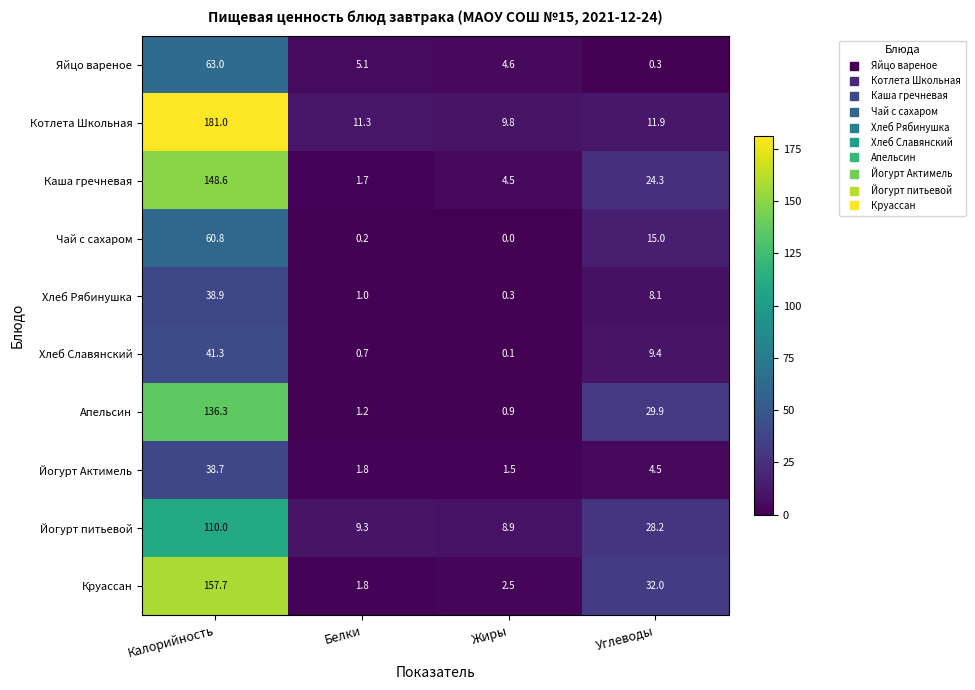

What is the difference between the second highest and minimum values in the Котлета Школьная series?

2.1